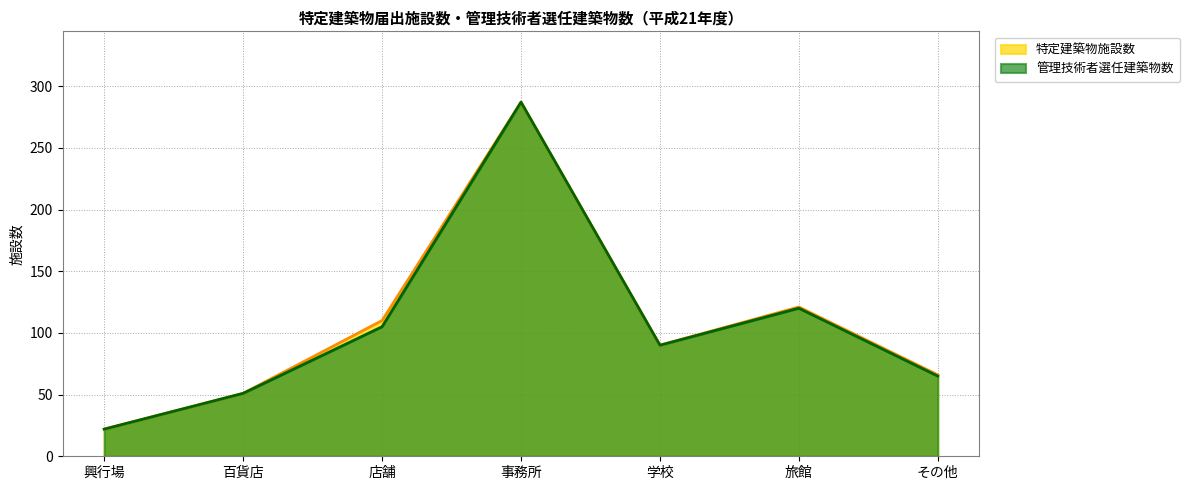

Which series has the largest range (max minus min)?

特定建築物施設数